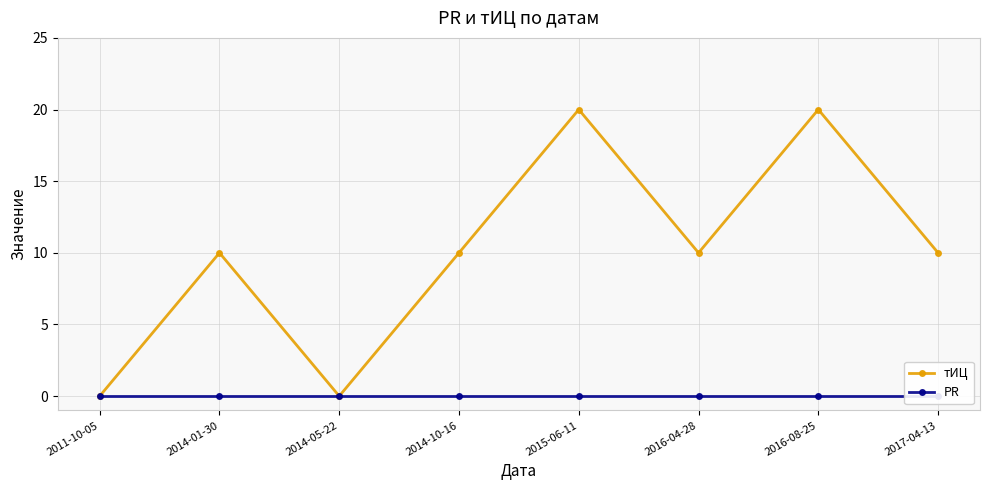

True or false: тИЦ and PR intersect in this chart.

False